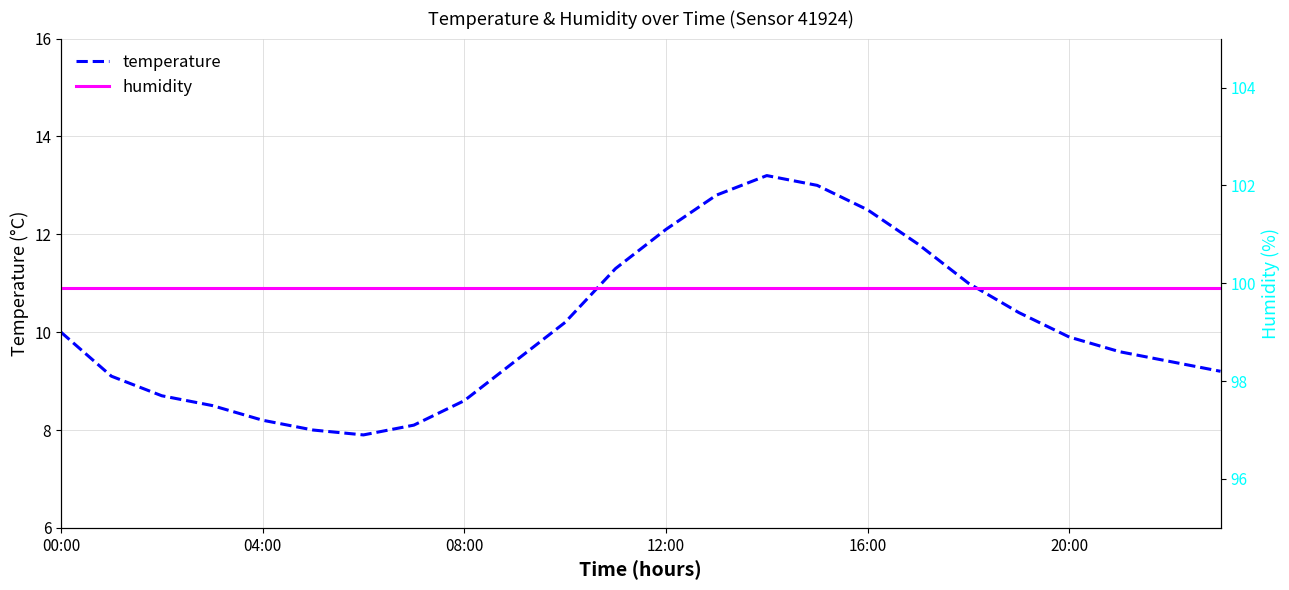

What is the lowest value of the temperature series?

7.9